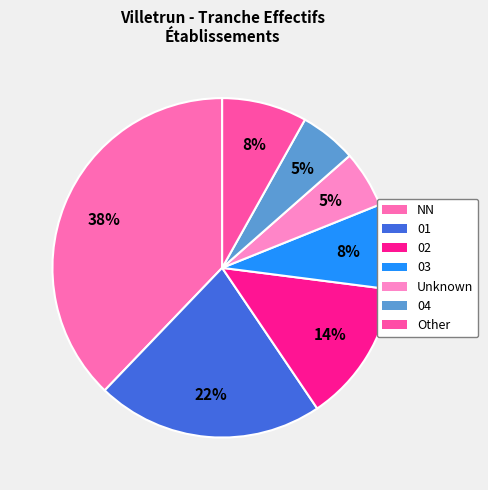

How many segments does this pie chart have?

7